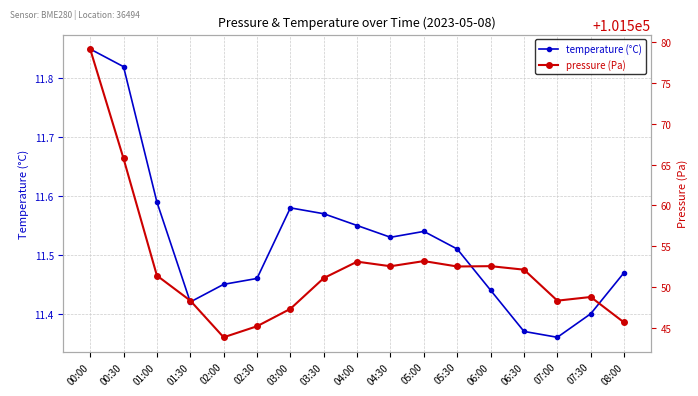

Which label corresponds to the largest value in the chart?

00:00